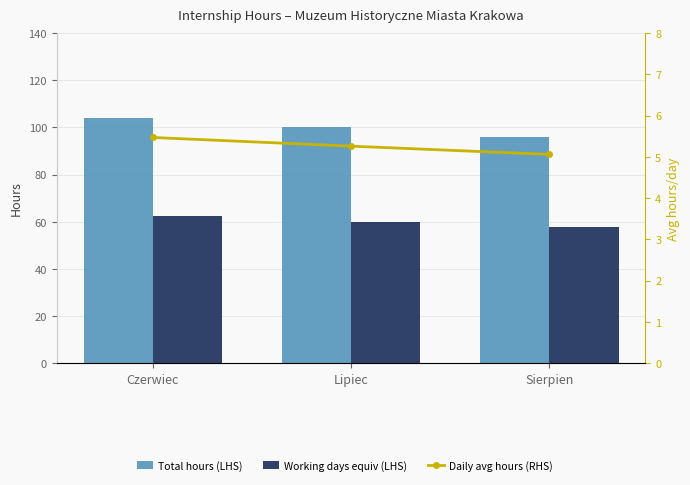

Which series has the largest total across all categories?

Total hours (LHS)